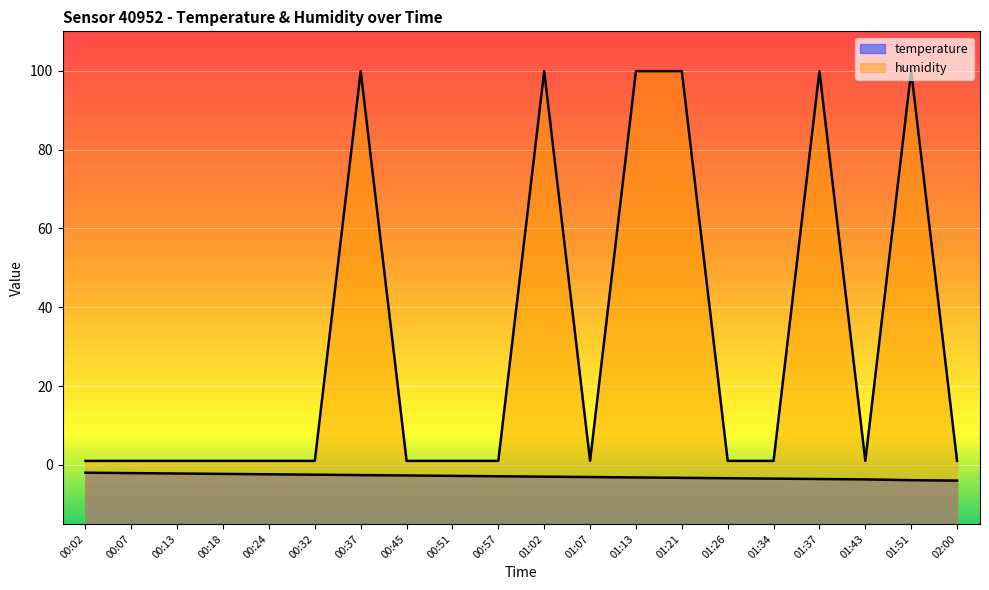

Rank the series at 00:07 from lowest to highest value.

temperature, humidity